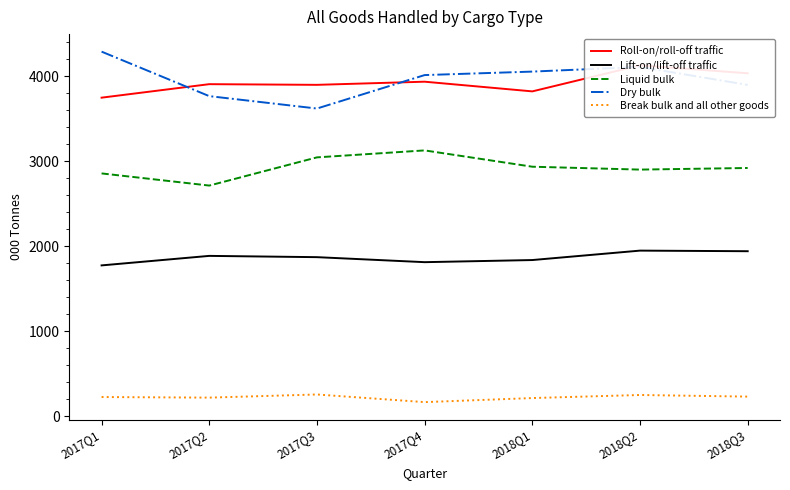

Which series has the widest spread of values?

Dry bulk